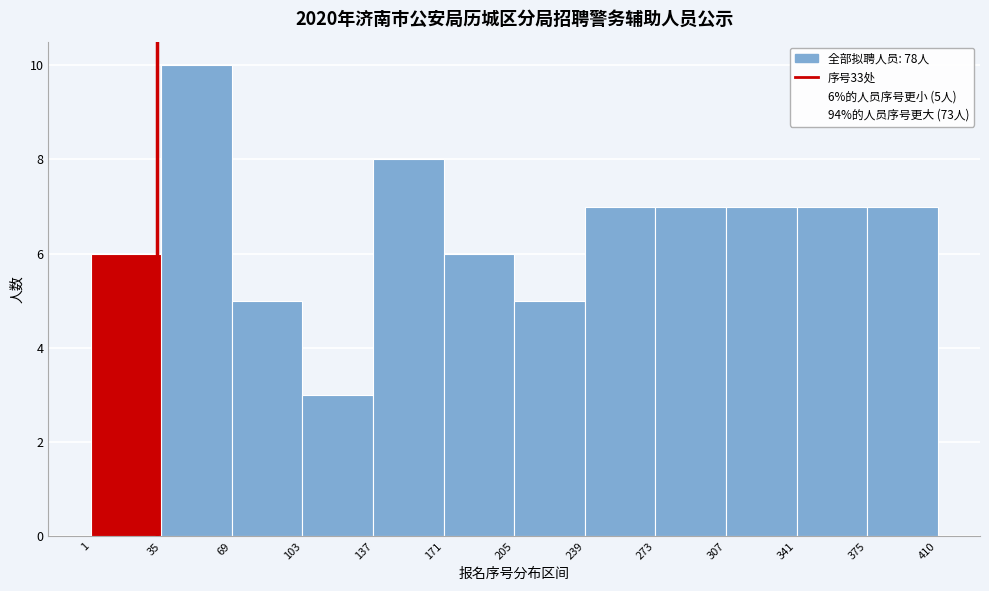

Which range on the x-axis has the tallest bar?

35 to 69